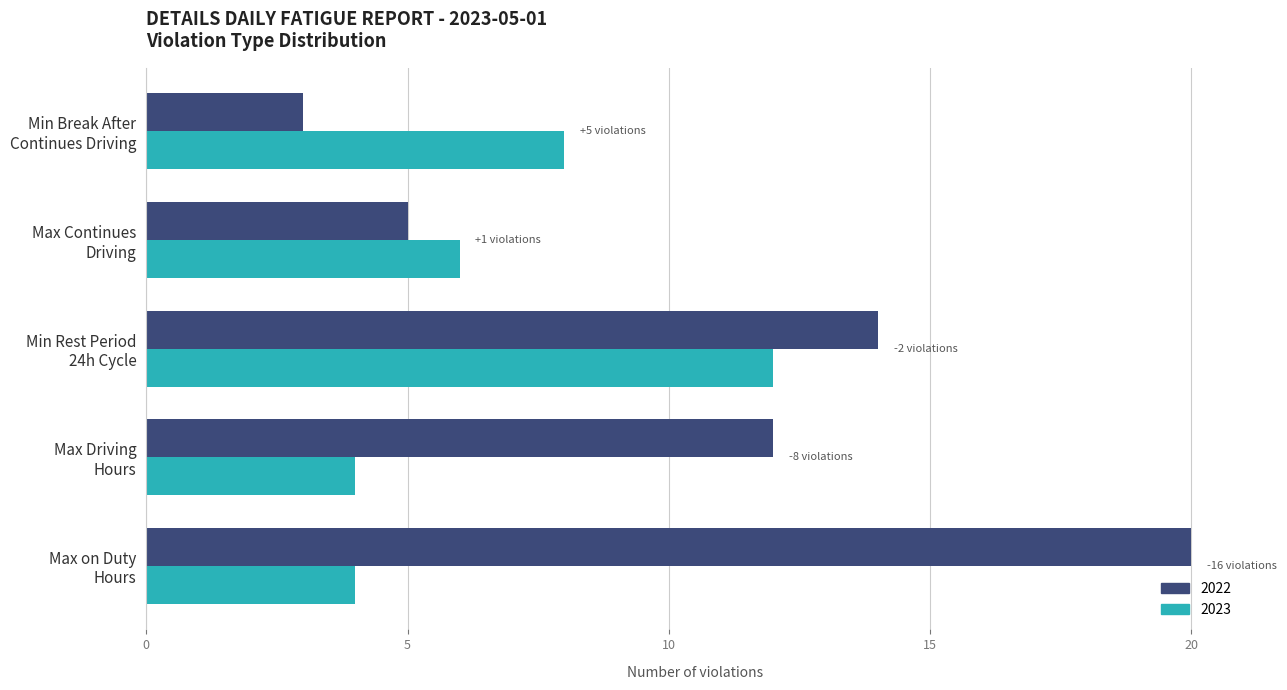

Which series has the largest range (max minus min)?

2022